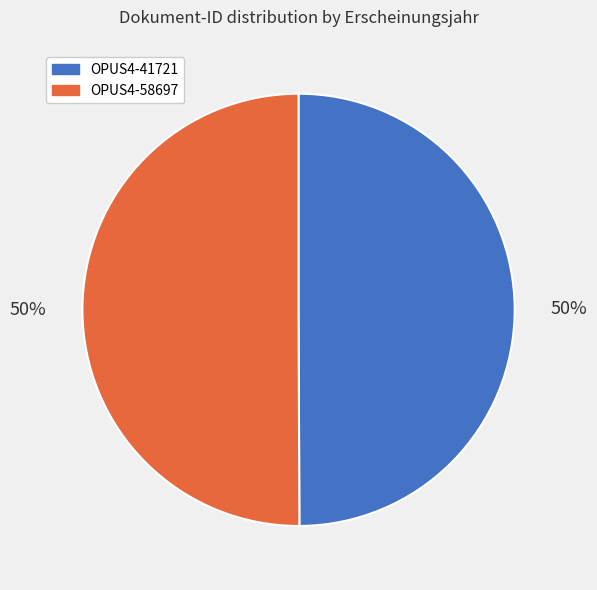

Count the number of slices in the pie.

2